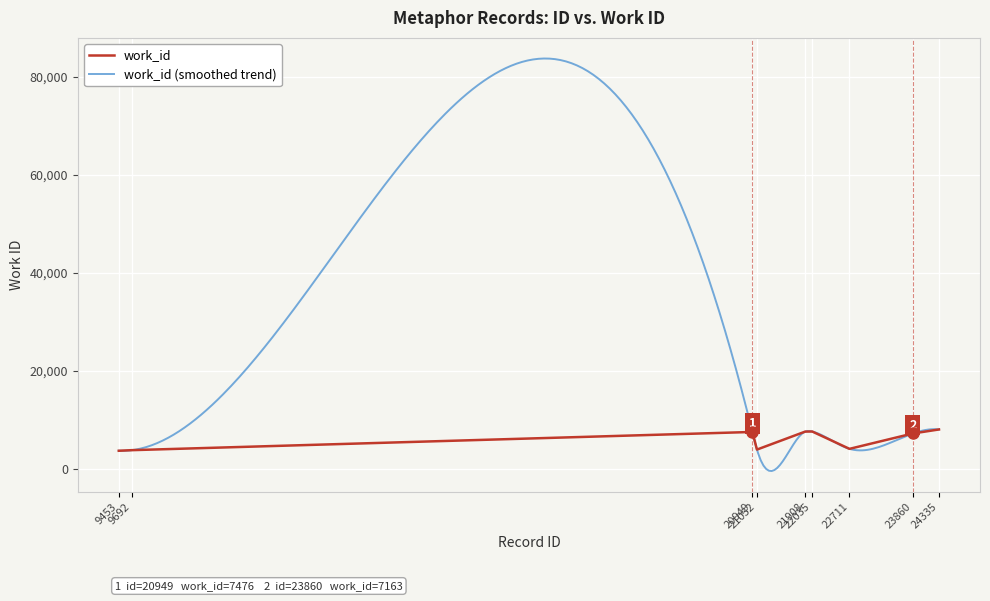

What is the value of the 2nd point from the left?

3757